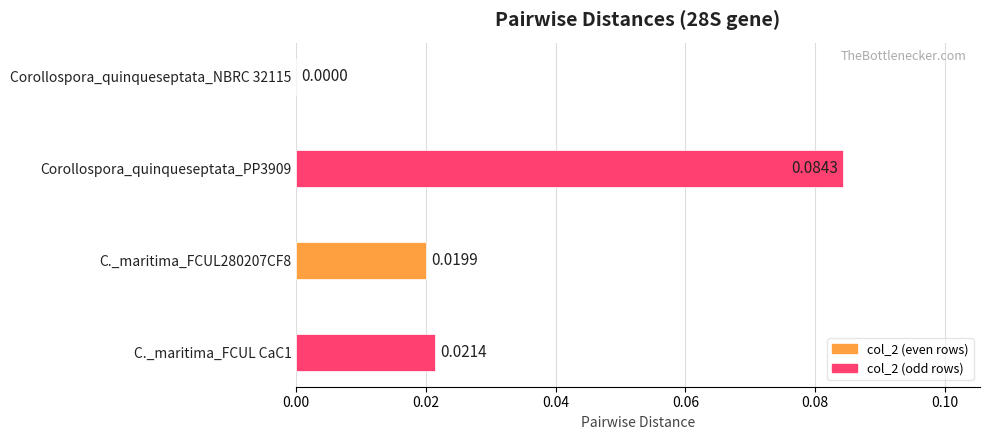

Between C._maritima_FCUL CaC1 and Corollospora_quinqueseptata_NBRC 32115, which is larger?

C._maritima_FCUL CaC1